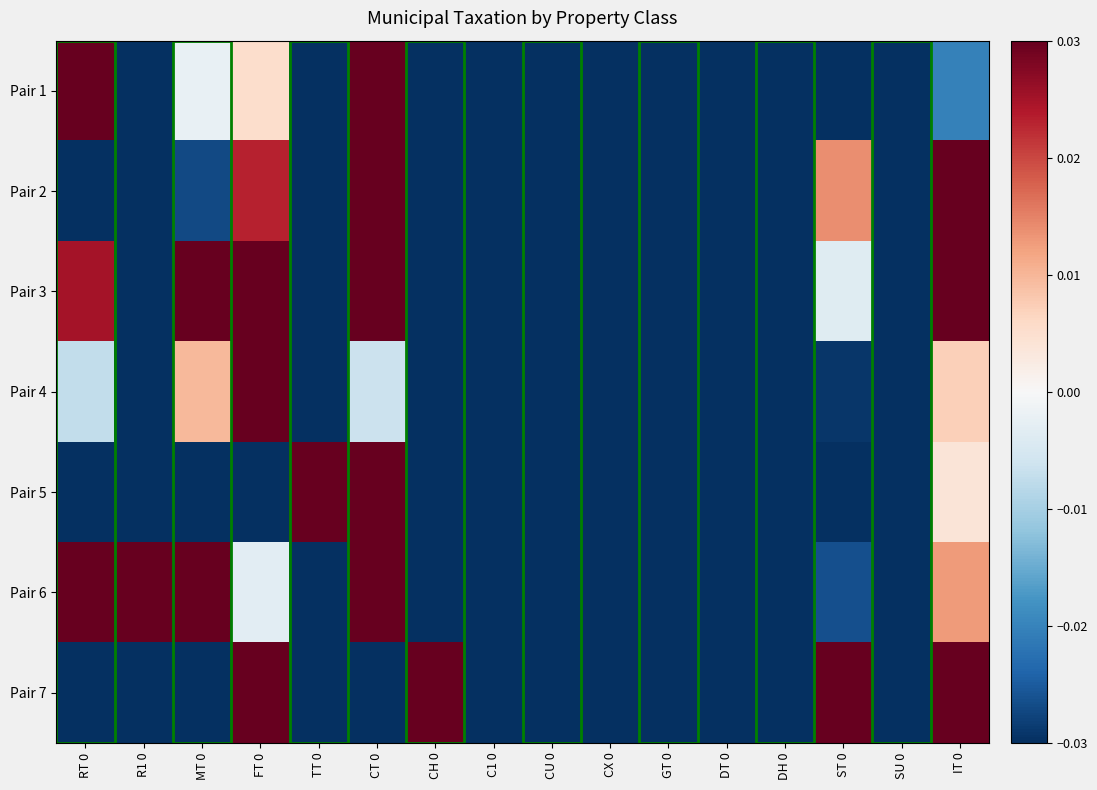

At which category is the sum across all series the highest?

CT 0